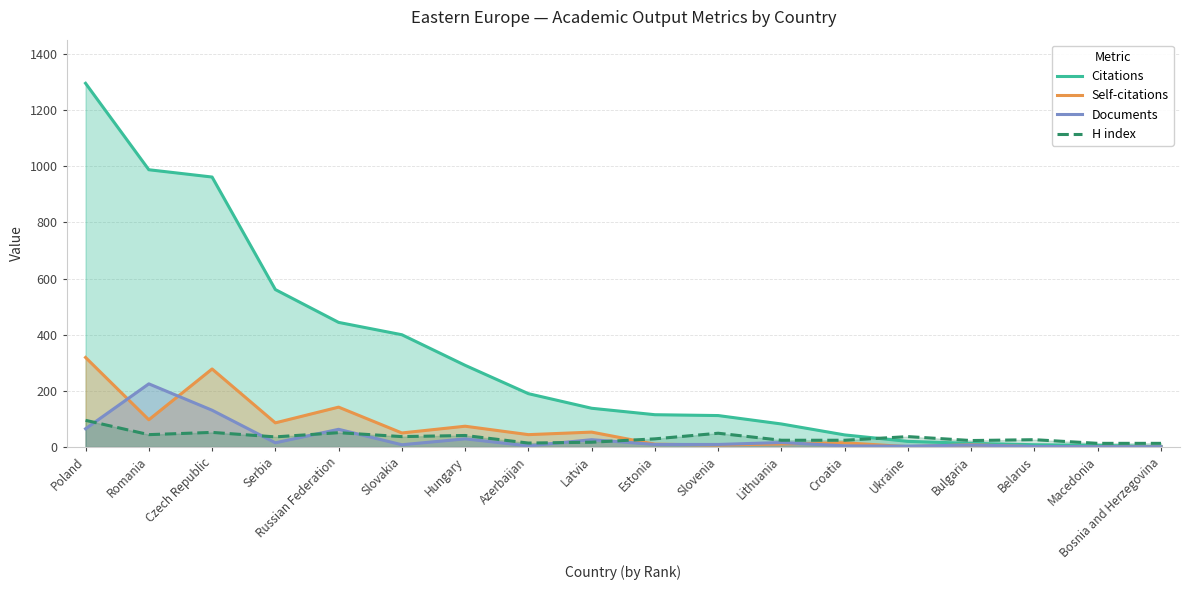

Reading left to right, transcribe all the data shown in this chart.

Citations: Poland=1296	Romania=988	Czech Republic=962	Serbia=561	Russian Federation=444	Slovakia=400	Hungary=291	Azerbaijan=190	Latvia=138	Estonia=115	Slovenia=112	Lithuania=82	Croatia=43	Ukraine=20	Bulgaria=13	Belarus=8	Macedonia=6	Bosnia and Herzegovina=1
Self-citations: Poland=319	Romania=97	Czech Republic=278	Serbia=86	Russian Federation=142	Slovakia=50	Hungary=74	Azerbaijan=44	Latvia=53	Estonia=10	Slovenia=7	Lithuania=11	Croatia=15	Ukraine=1	Bulgaria=8	Belarus=1	Macedonia=0	Bosnia and Herzegovina=0
Documents: Poland=65	Romania=225	Czech Republic=131	Serbia=15	Russian Federation=63	Slovakia=8	Hungary=29	Azerbaijan=4	Latvia=26	Estonia=9	Slovenia=9	Lithuania=16	Croatia=4	Ukraine=3	Bulgaria=7	Belarus=2	Macedonia=1	Bosnia and Herzegovina=1
H index: Poland=95	Romania=44	Czech Republic=52	Serbia=36	Russian Federation=51	Slovakia=37	Hungary=41	Azerbaijan=14	Latvia=17	Estonia=29	Slovenia=49	Lithuania=24	Croatia=24	Ukraine=37	Bulgaria=23	Belarus=26	Macedonia=13	Bosnia and Herzegovina=13